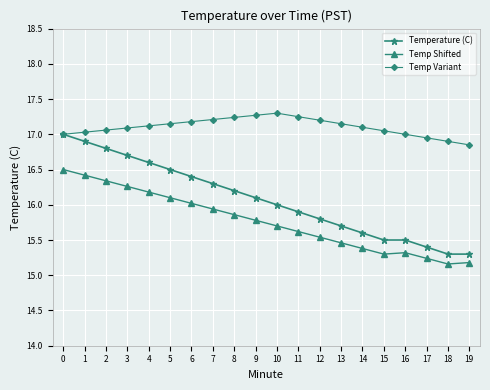

The Temp Variant series shows 17.1 at 15. True or false?

True